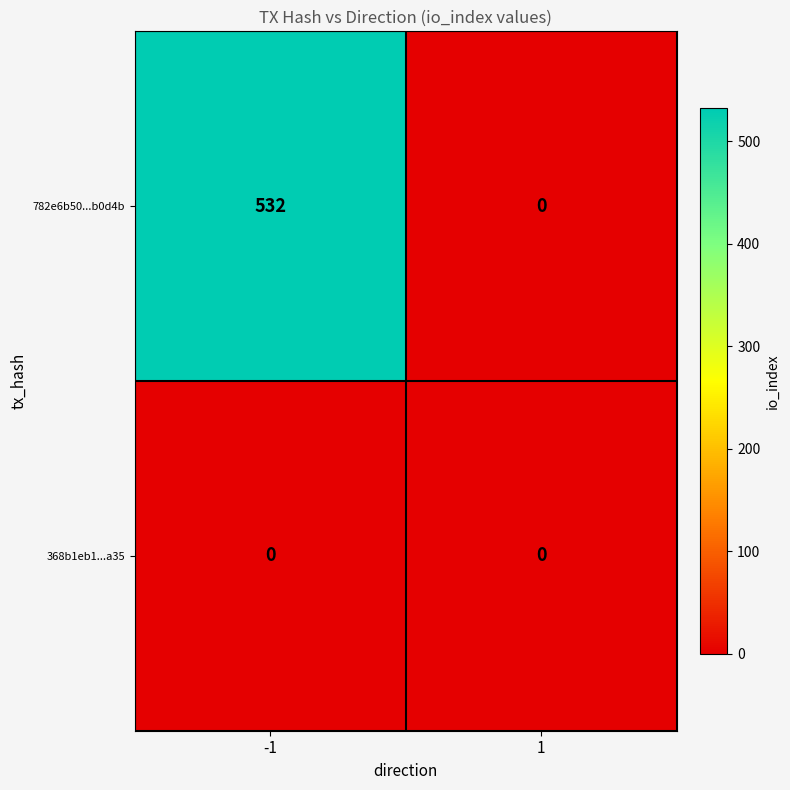

Reading left to right, list all the values displayed in this chart.

782e6b50...b0d4b: -1=532	1=0
368b1eb1...a35: -1=0	1=0